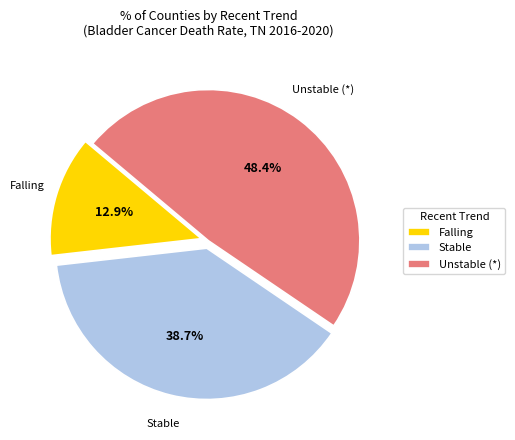

What is the smallest slice in the pie chart?

Falling